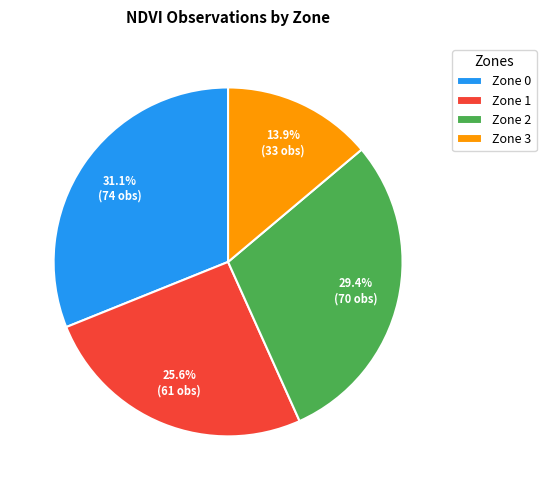

What portion of the pie excludes Zone 2?

70.6%